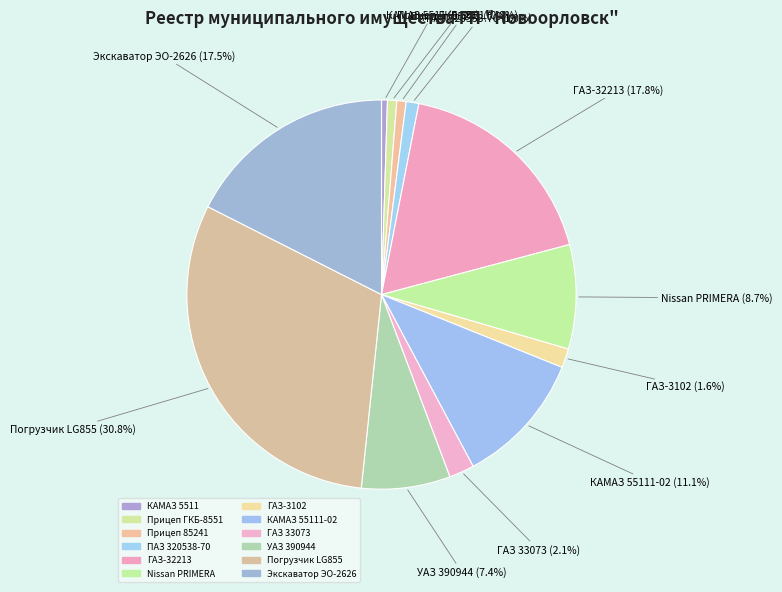

Which slice is the smallest?

КАМАЗ 5511